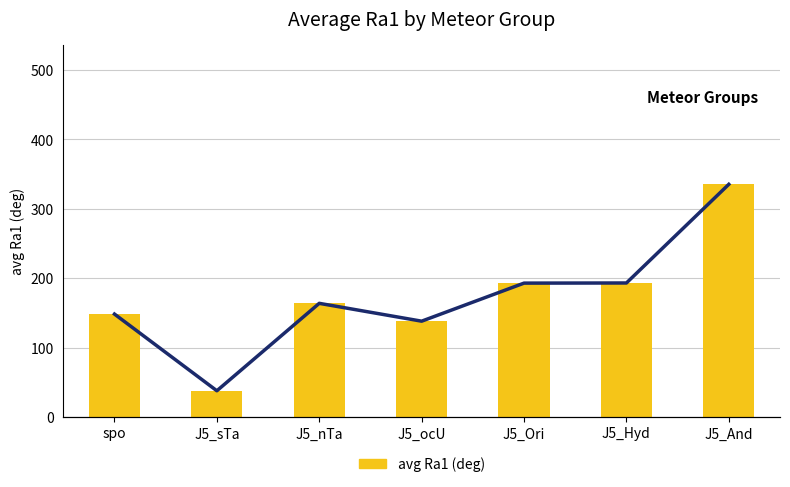

Which has a higher value, J5_nTa or spo?

J5_nTa